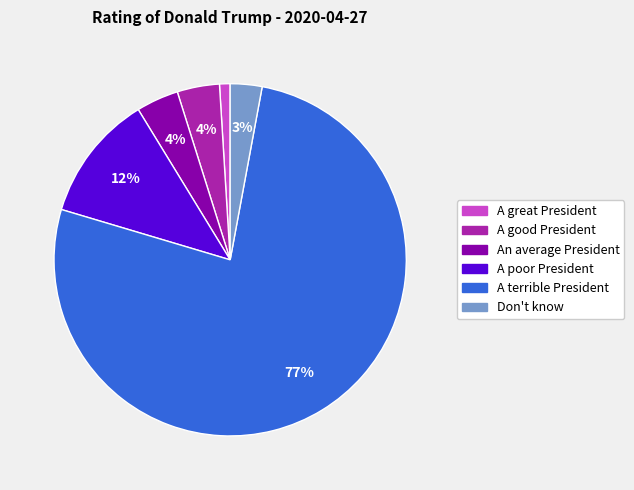

Which slice is the largest?

A terrible President